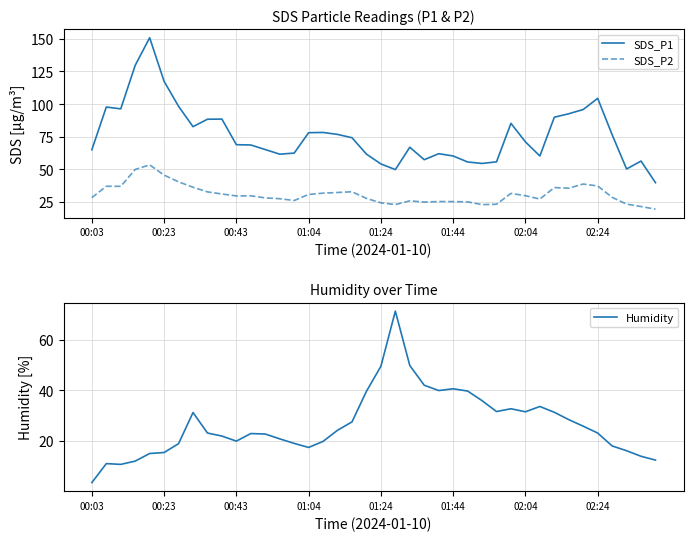

What is the highest value of the SDS_P1 series?

150.8